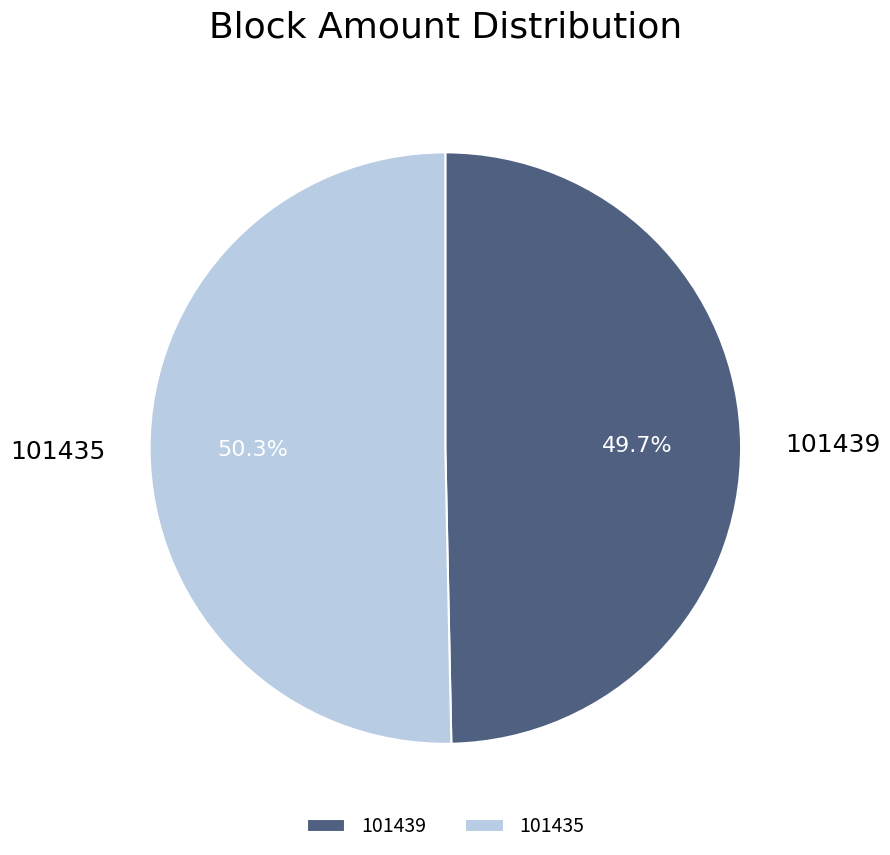

What is the ratio of the value at 101435 to the value at 101439?

1.0